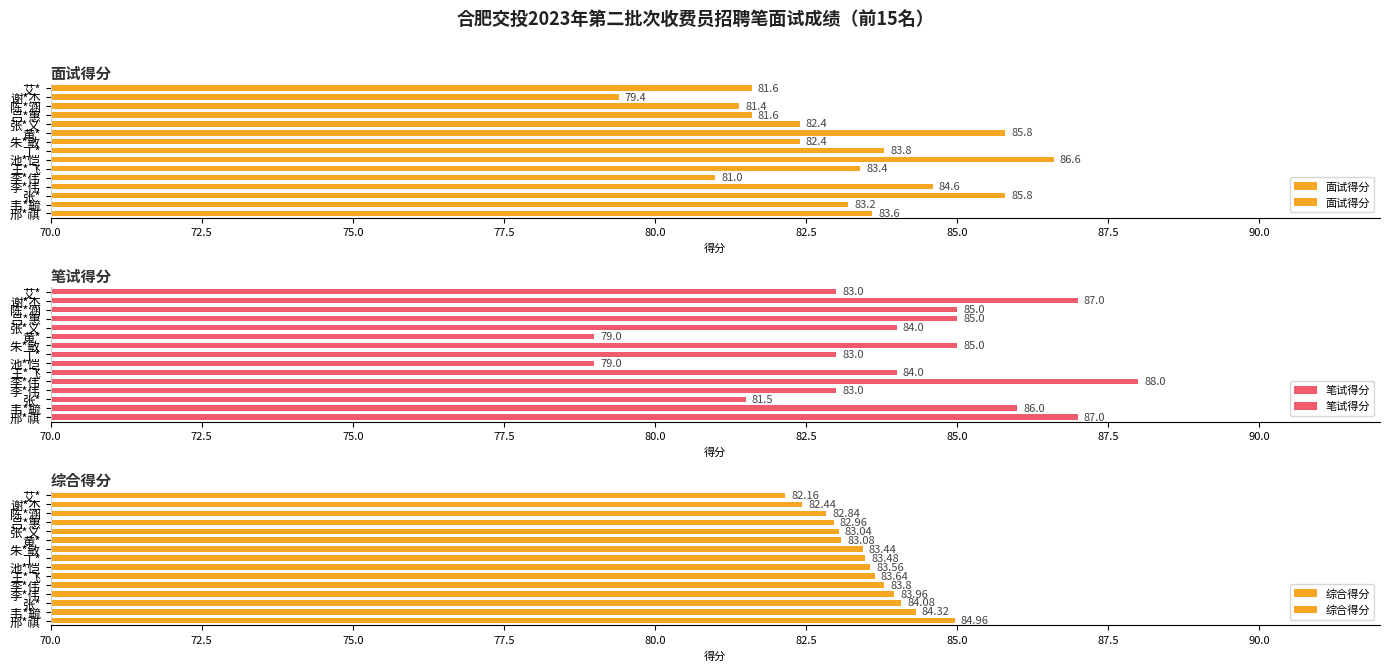

Are the bars horizontal?

Yes